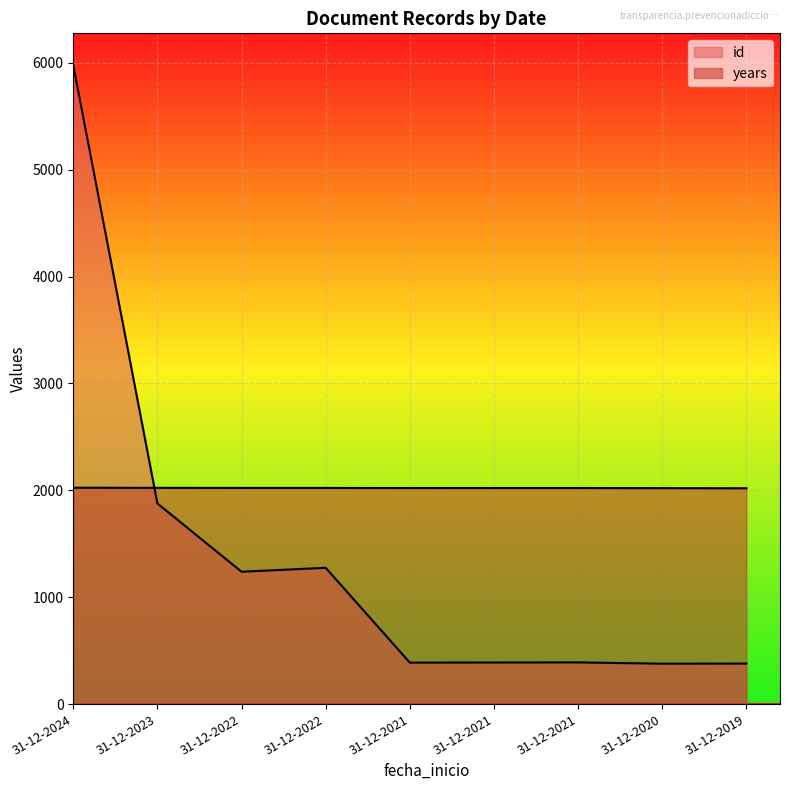

How many times do id and years cross each other?

1